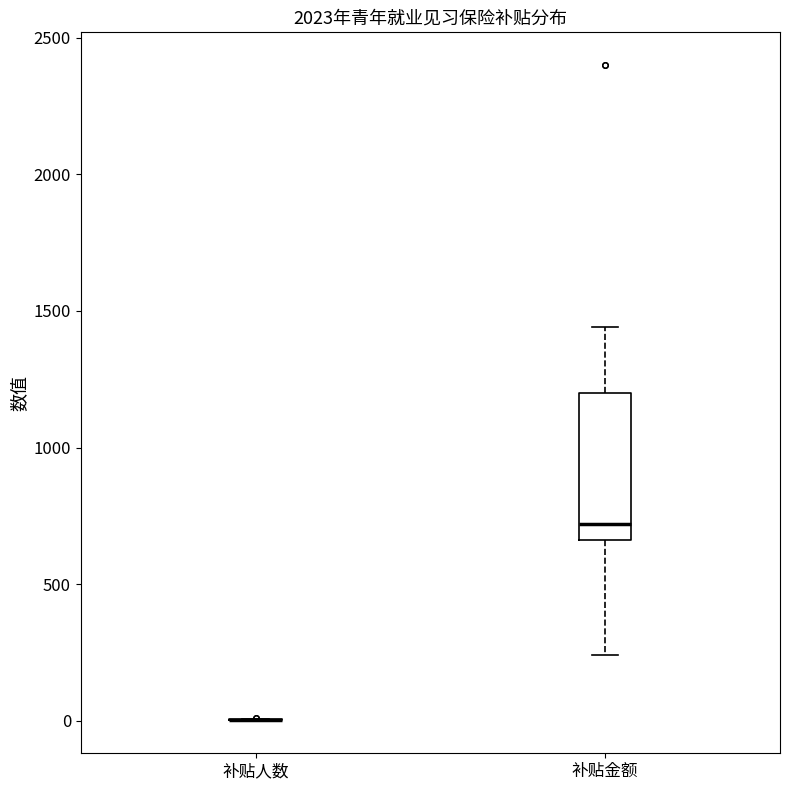

Reading left to right, read every box against the y-axis: the position of its median line, the range the box covers, and the ends of its whiskers. The values are not printed on the chart, so give them approximately, as read against the axis.

补贴人数: box collapsed to a line at 0, whiskers 0 to 0
补贴金额: median 700, box 650 to 1200, whiskers 250 to 1450